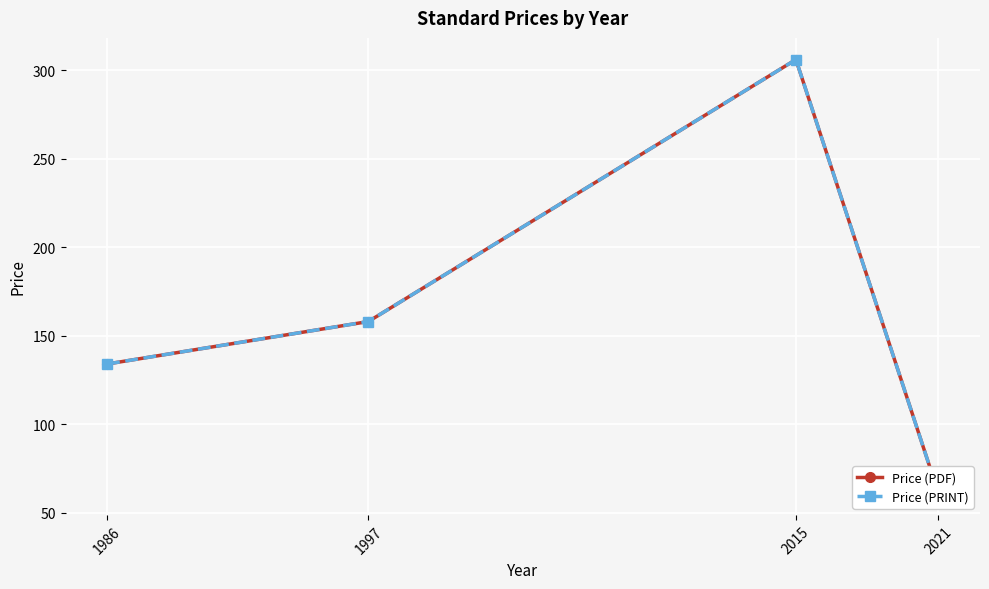

At which label is Price (PDF) closest to 183?

1997